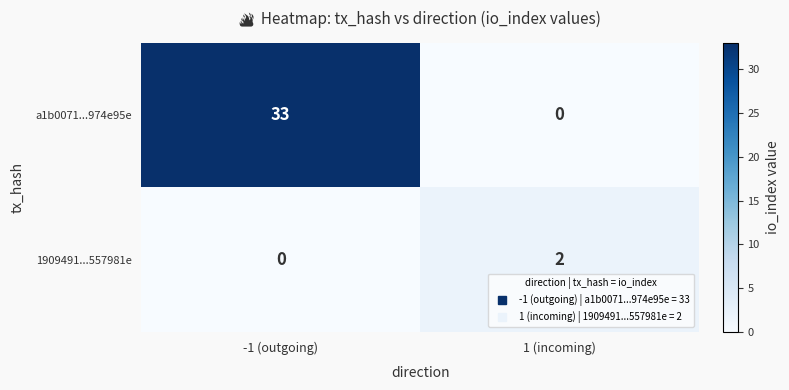

What is the sum of the a1b0071...974e95e values at -1 (outgoing) and 1 (incoming)?

33